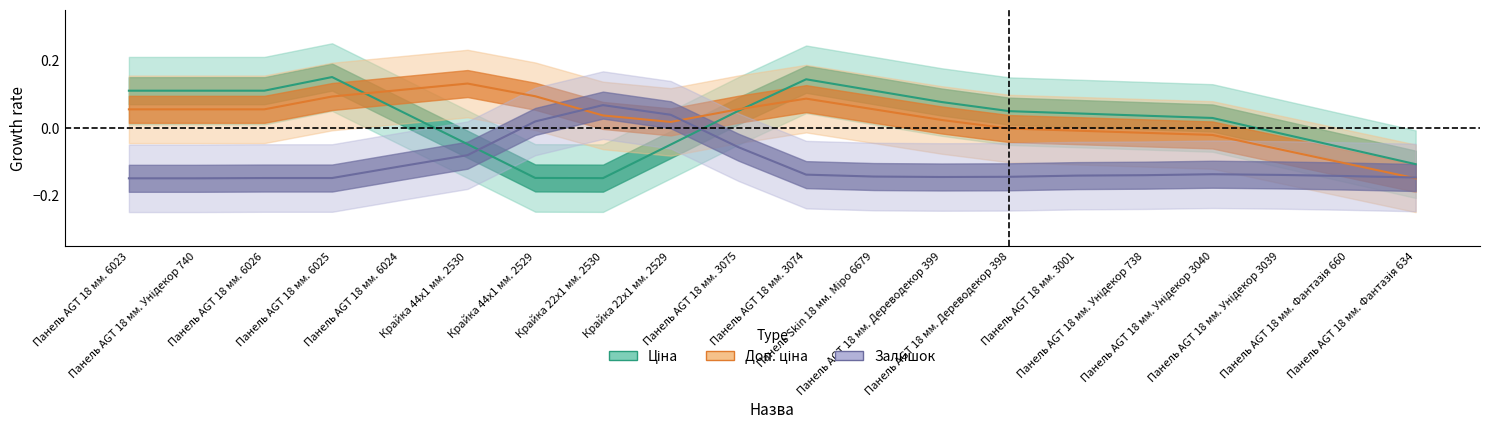

What is the difference between the maximum and minimum values in the Ціна series?

0.3